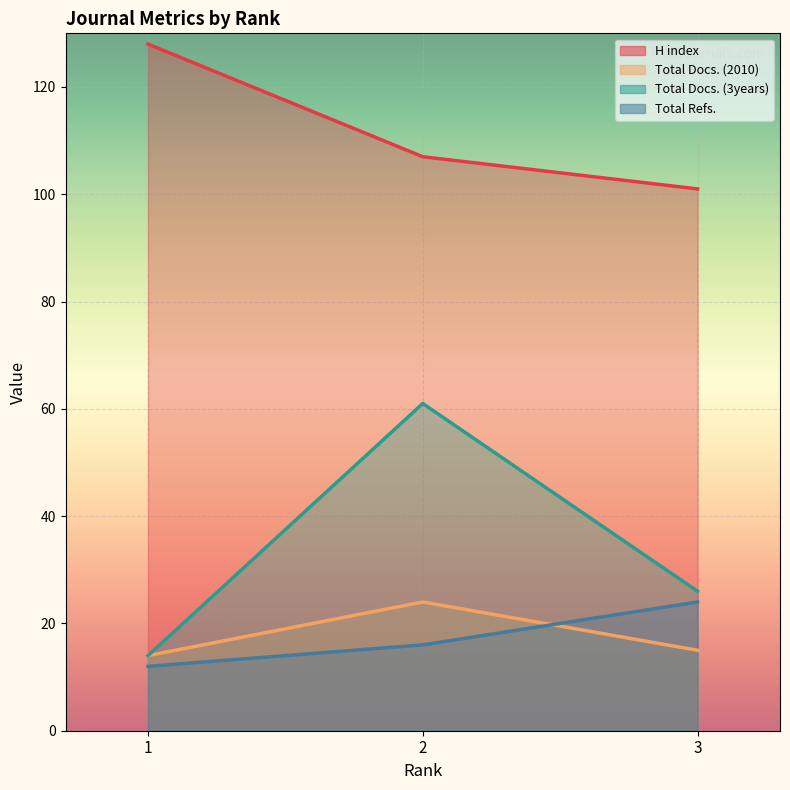

Read the H index value at 2.

107